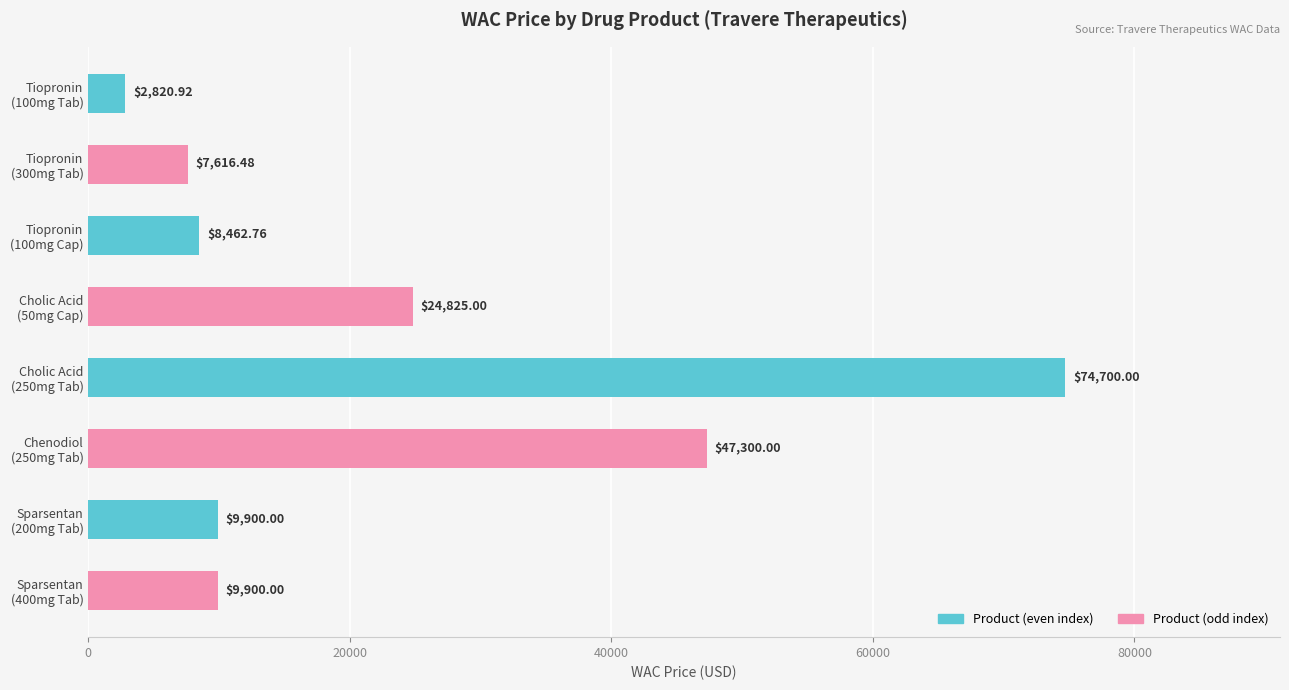

What is the average value?

23190.6